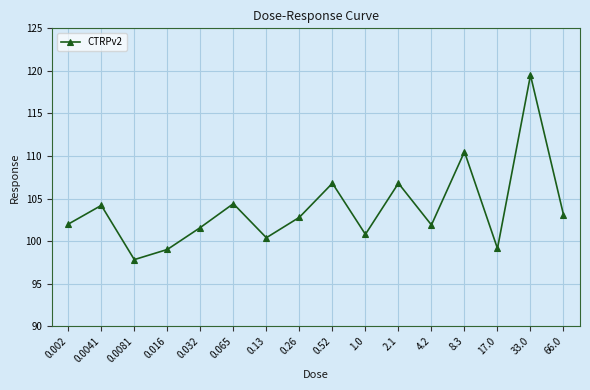

How many lines are shown in the chart?

1